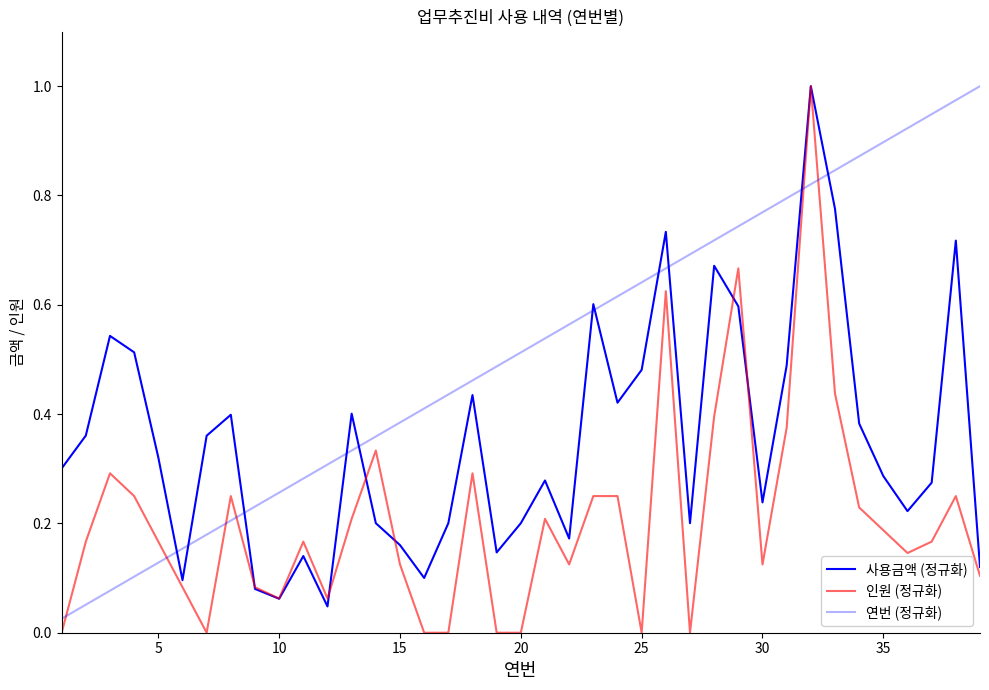

Does the chart display data point markers on the line(s)?

No